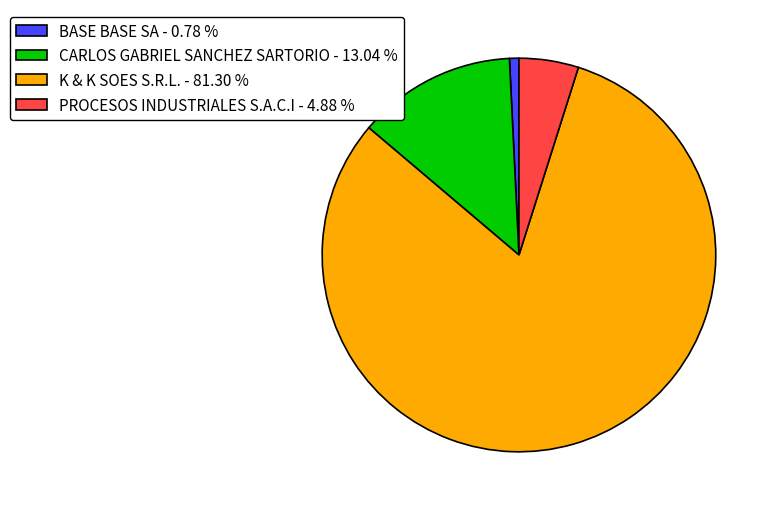

Combined, do BASE BASE SA - 0.78 % and K & K SOES S.R.L. - 81.30 % account for over 50%?

Yes